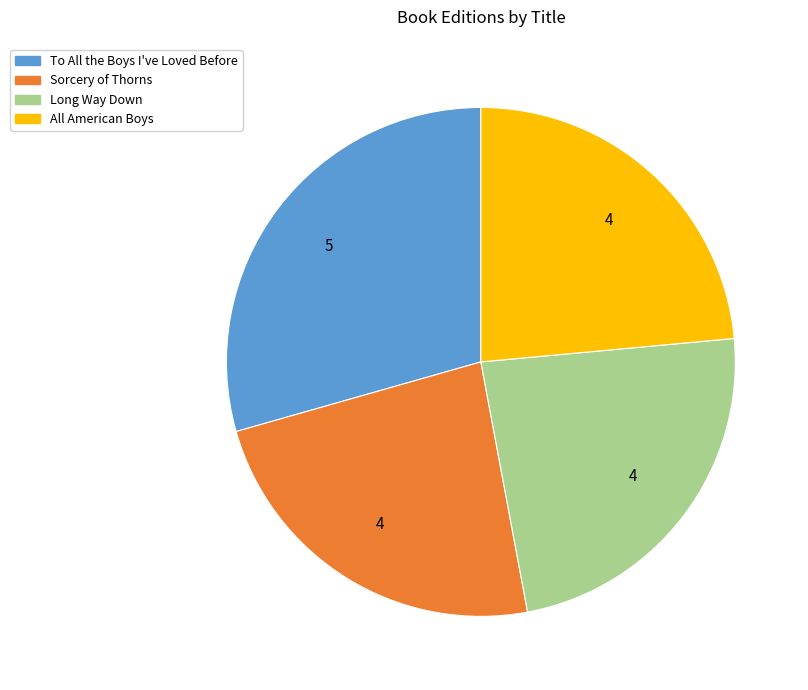

Does Sorcery of Thorns represent more than half of the total?

No